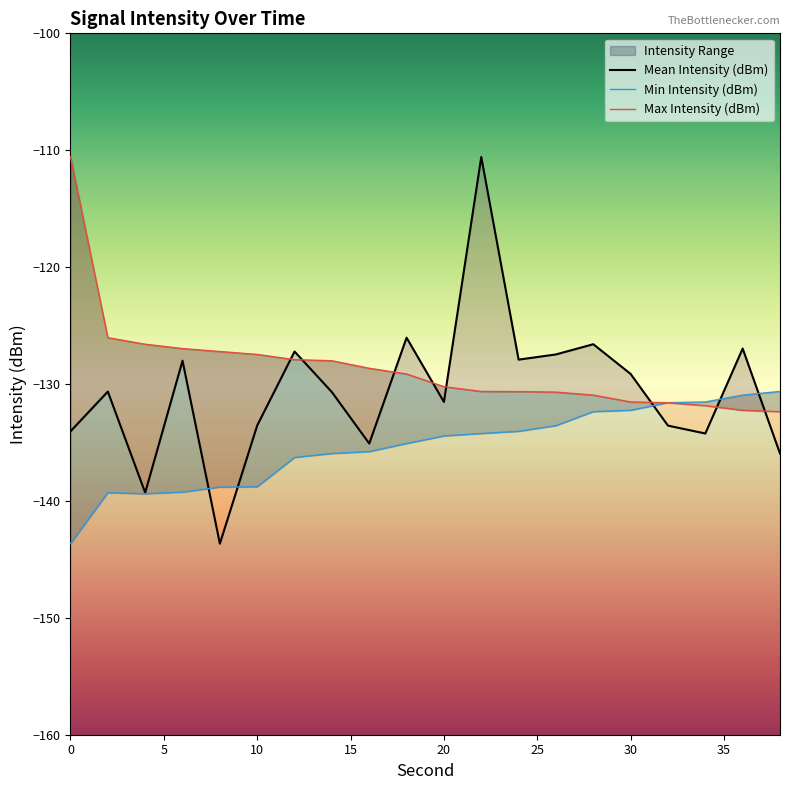

What are all the series names shown in the legend?

Mean Intensity (dBm), Min Intensity (dBm), Max Intensity (dBm)